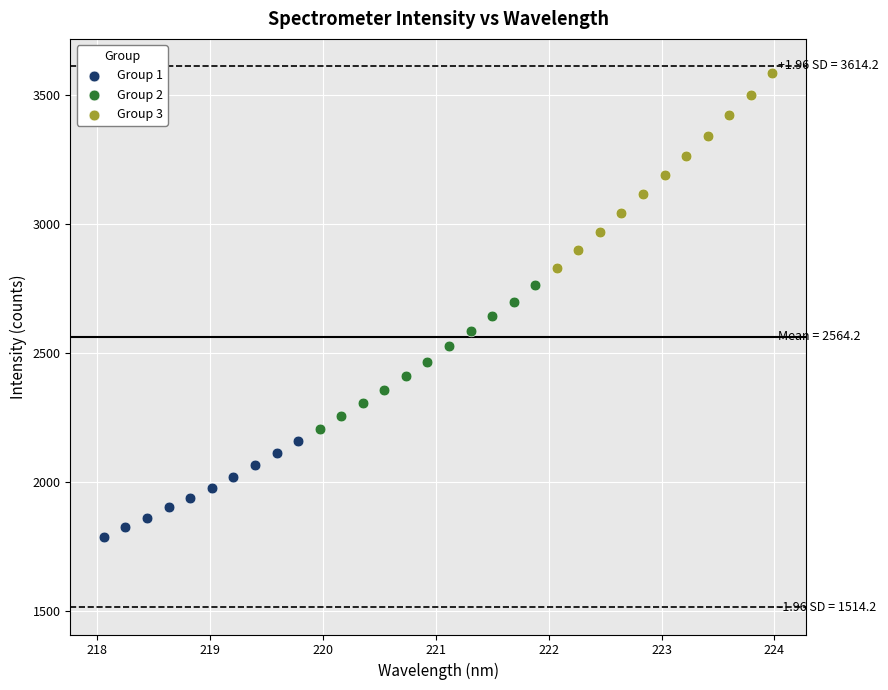

Which series reaches the maximum Y coordinate?

Group 3